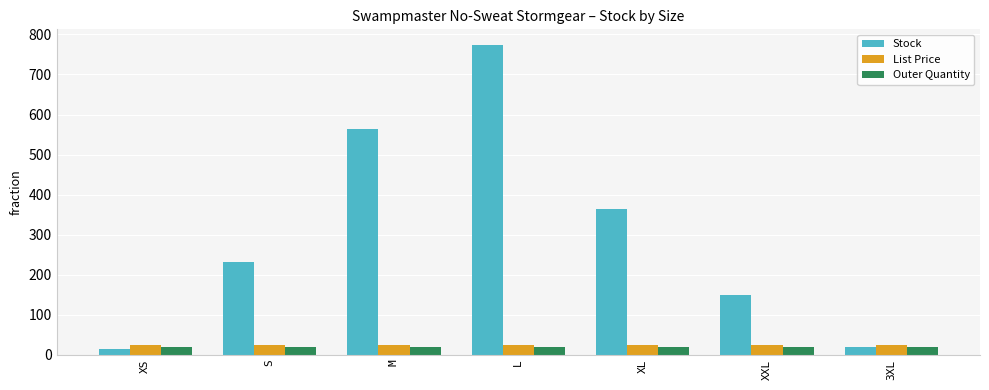

How many series are shown in this chart?

3